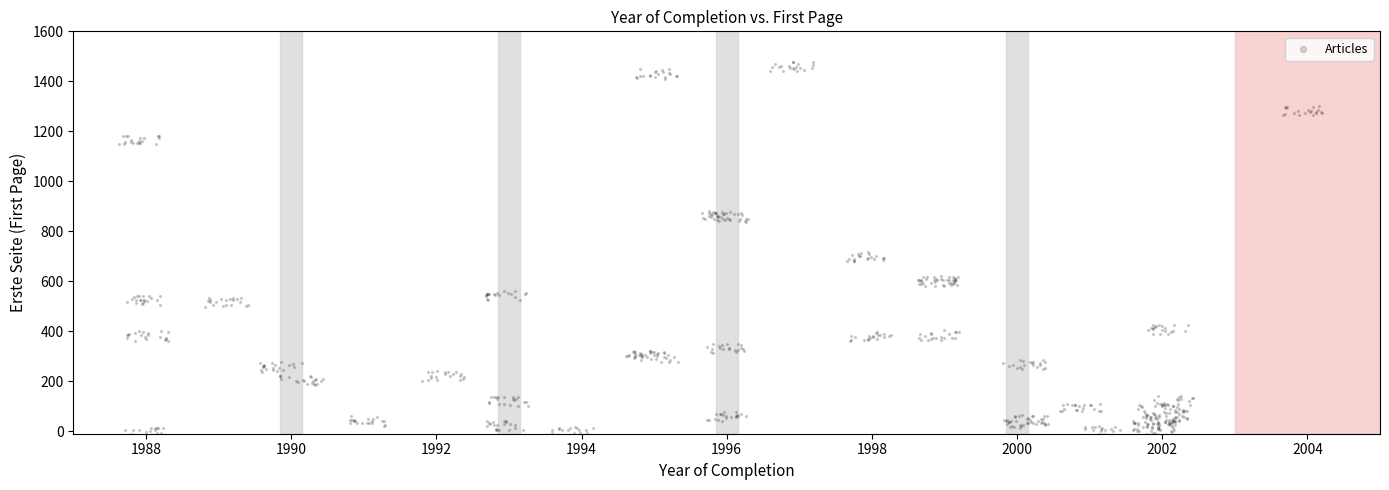

What is the range of Y values (max minus min)?

1501.3